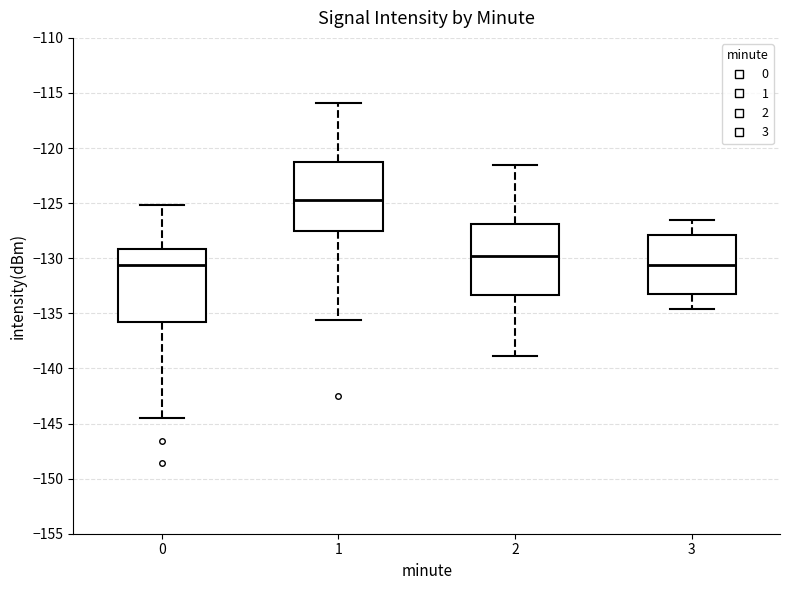

Which box has the highest median line?

1